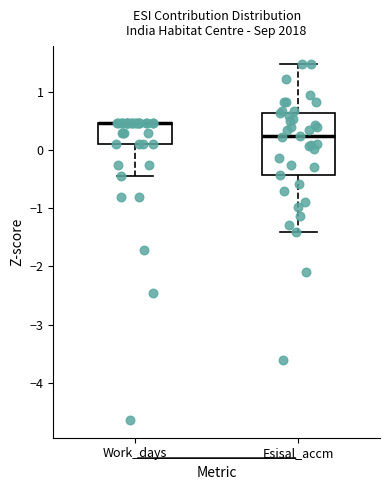

Reading left to right, transcribe this box plot: for each box, give where its median line is, the range the box spans, and where its two whiskers end, as read against the y-axis. The values are not printed on the chart, so give them approximately, as read against the axis.

Work_days: median 0.5 (drawn on the box's upper edge), box 0.1 to 0.5, whiskers -0.4 to 0.5
Esisal_accm: median 0.2, box -0.4 to 0.6, whiskers -1.4 to 1.5